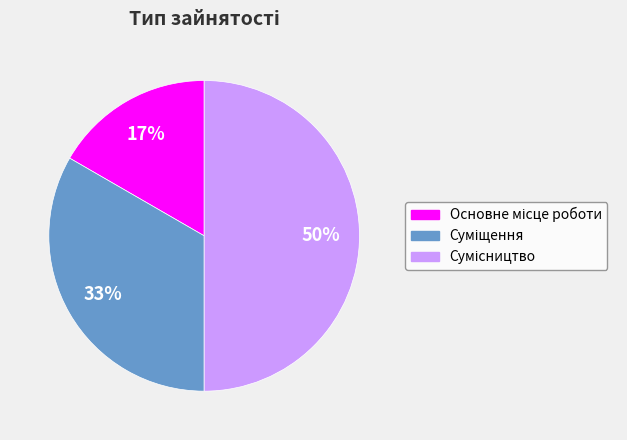

To the nearest percent, what is the average slice percentage?

33%